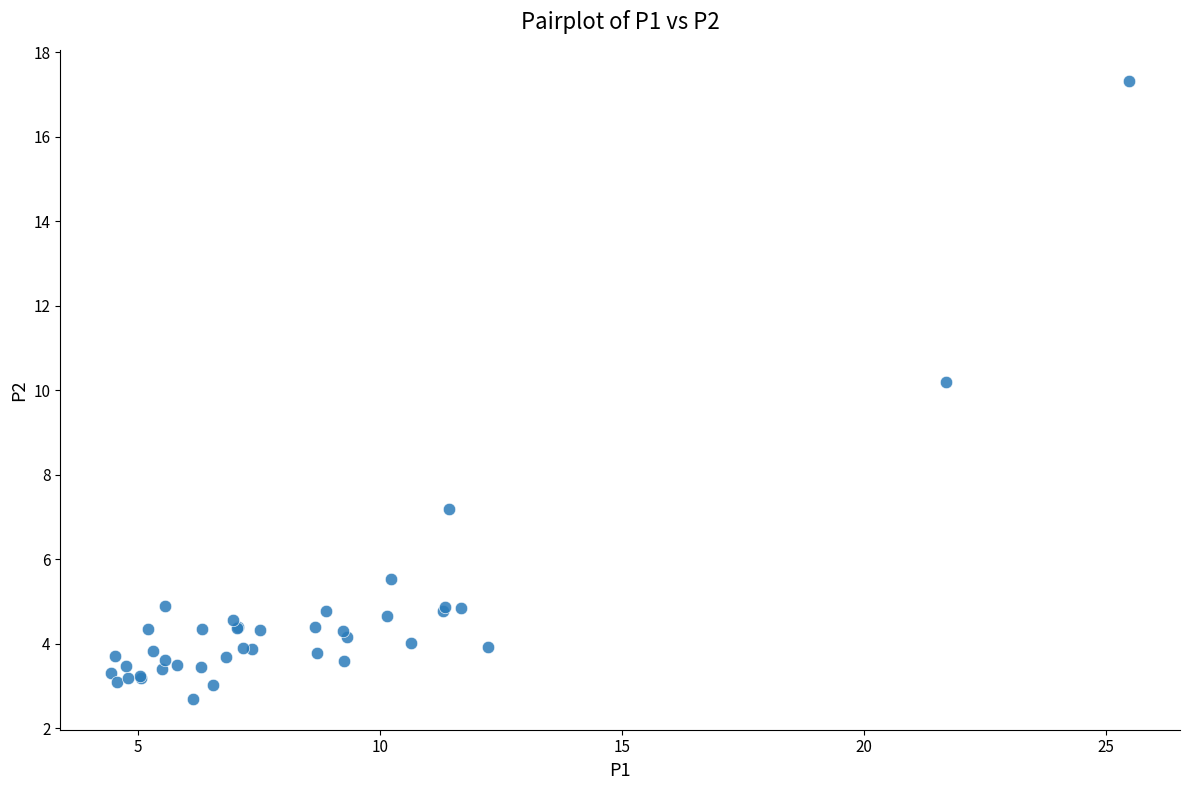

What Y value in the scatter plot is closest to 10?

10.2